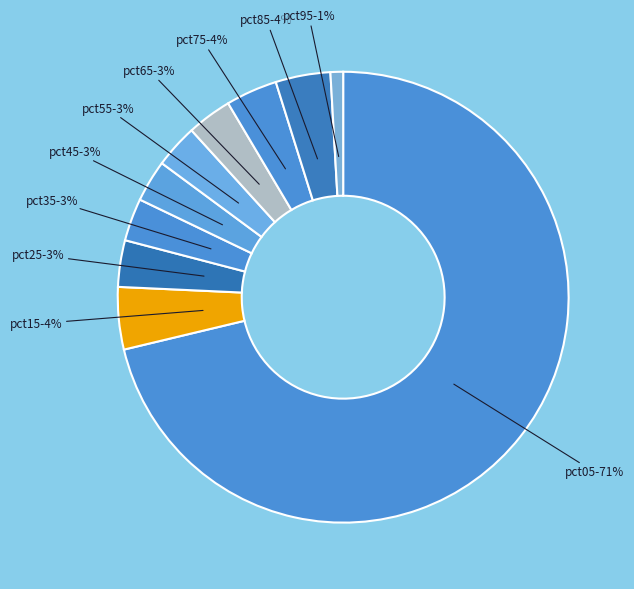

To the nearest percent, what percentage of the pie is pct25?

3%